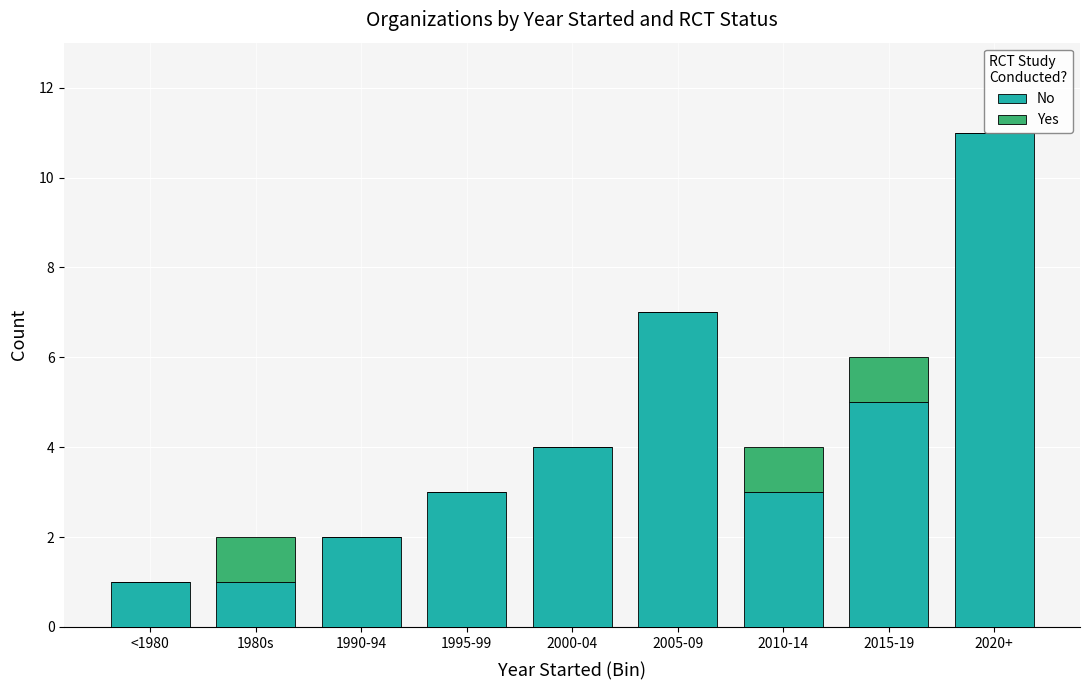

Is the value of No at 2020+ greater than the value of Yes at 2005-09?

Yes